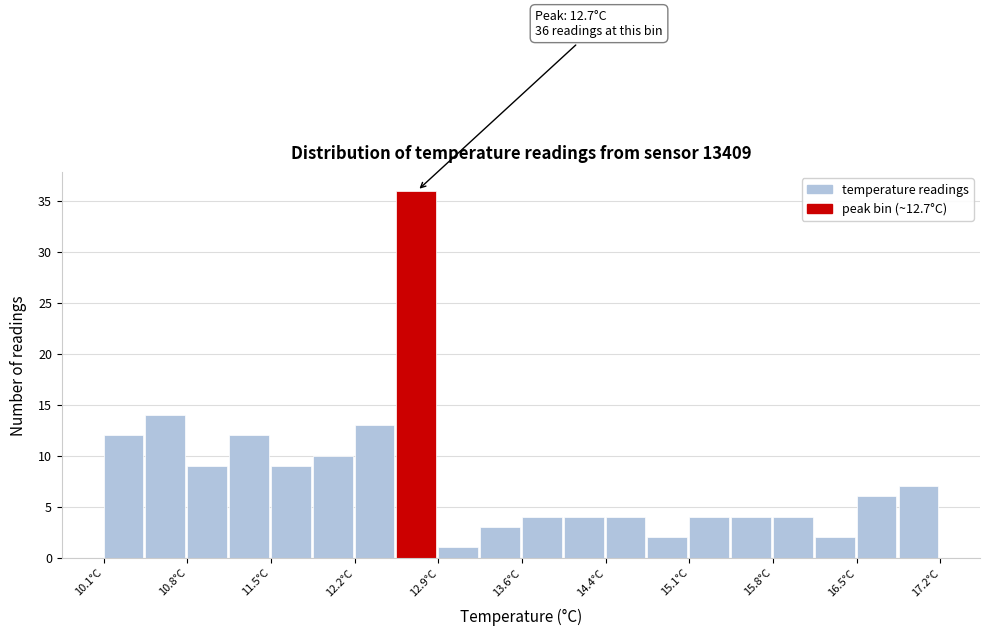

Read against the x-axis, roughly where is the centre of the tallest bar?

12.8